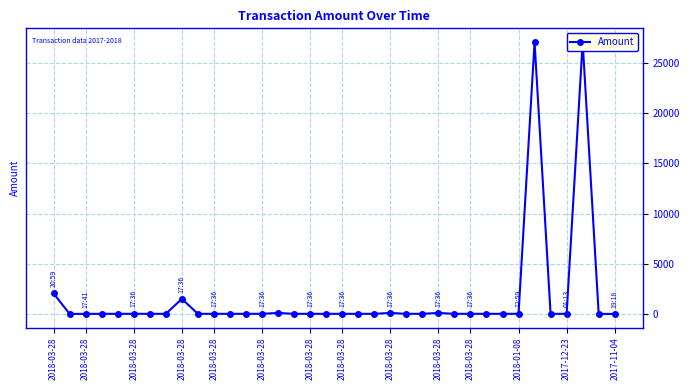

True or false: the data has more than 2 interior local peaks.

True